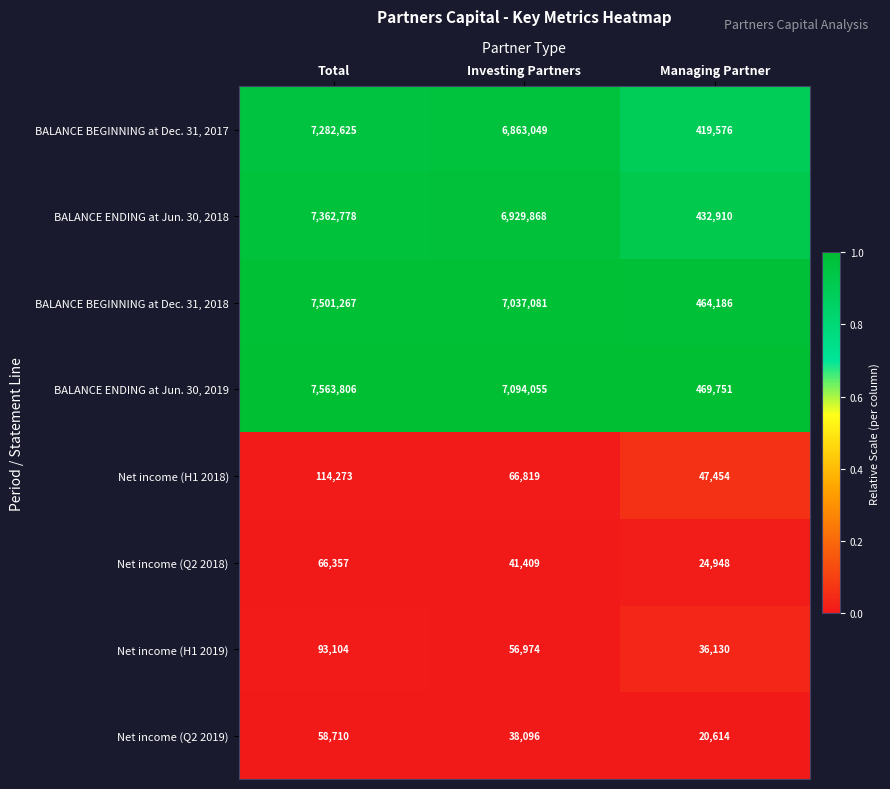

What is the average value of the Net income (Q2 2018) series?

44238